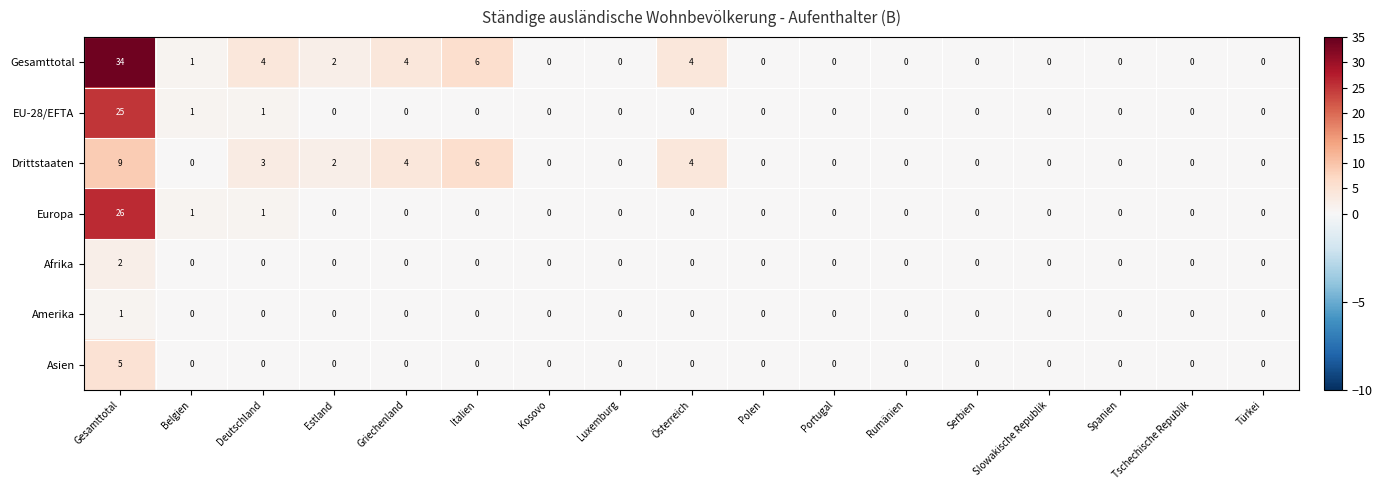

True or false: EU-28/EFTA has a value of 10 at Italien.

False